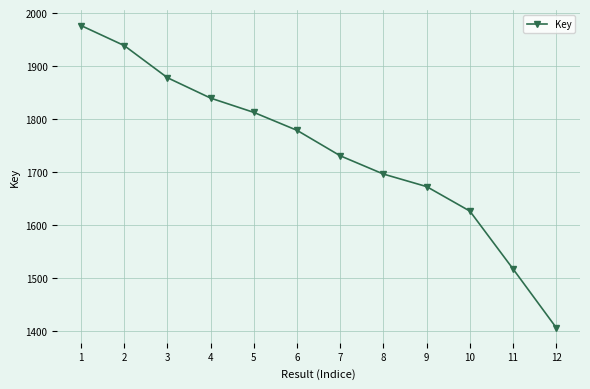

What is the difference between the maximum and minimum values?

56972840